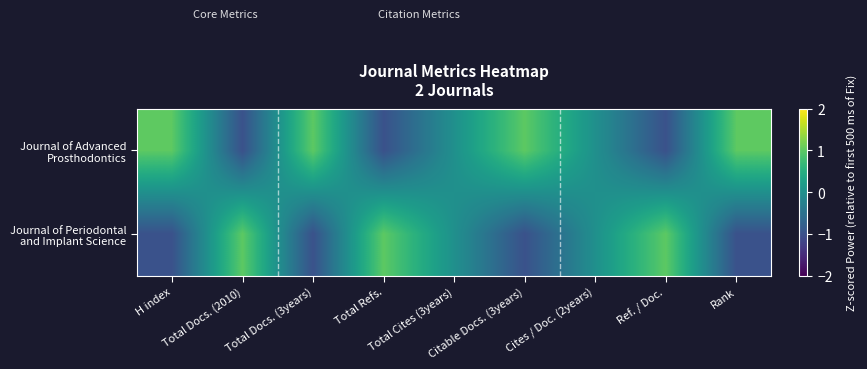

Rank the series by their average value, from lowest to highest.

Journal of Periodontal and Implant Science, Journal of Advanced Prosthodontics